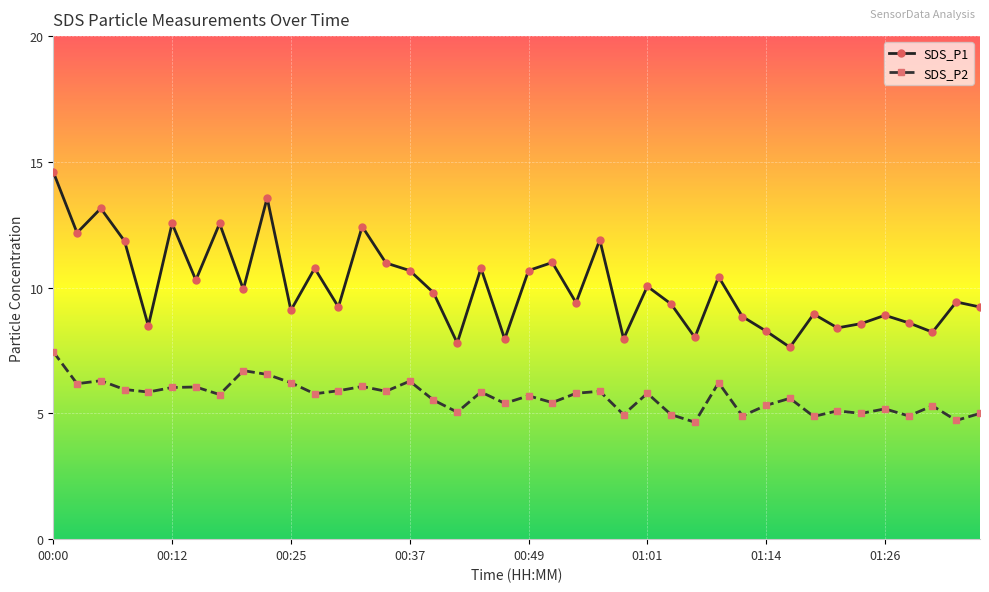

Which series has the widest spread of values?

SDS_P1